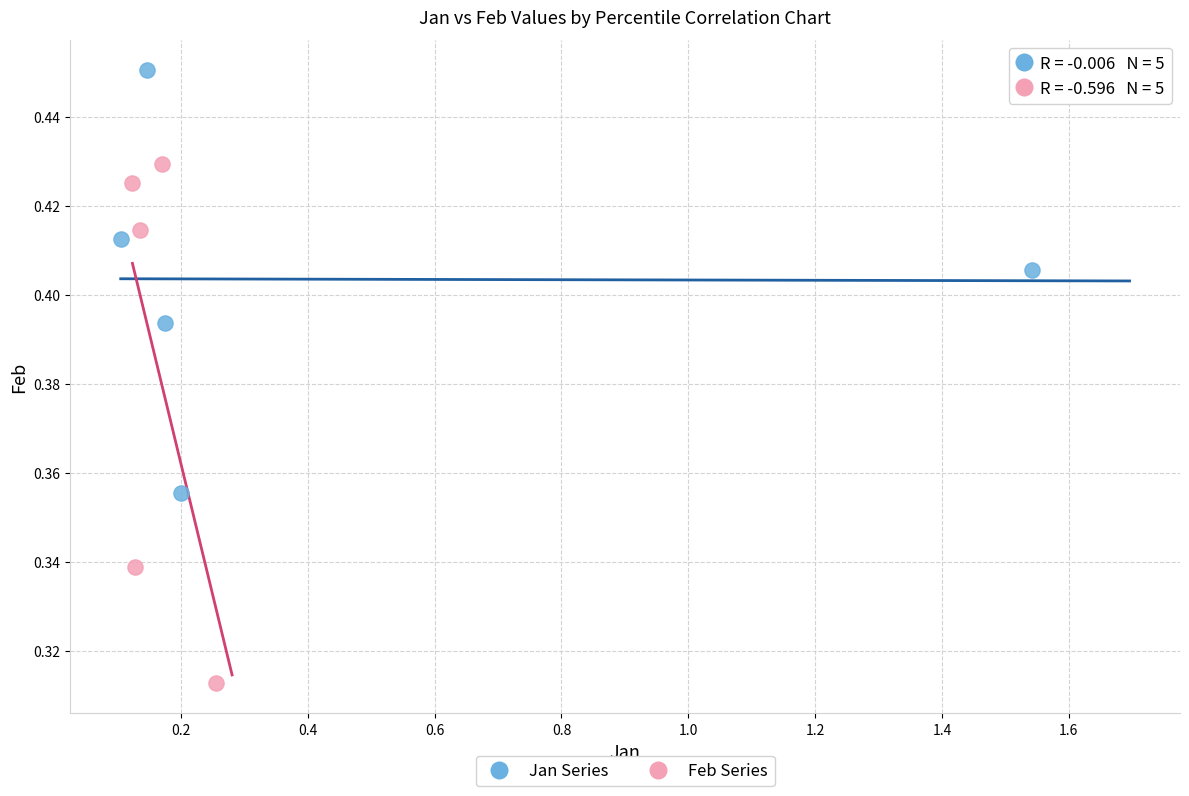

Which series reaches the maximum Y coordinate?

Jan Series